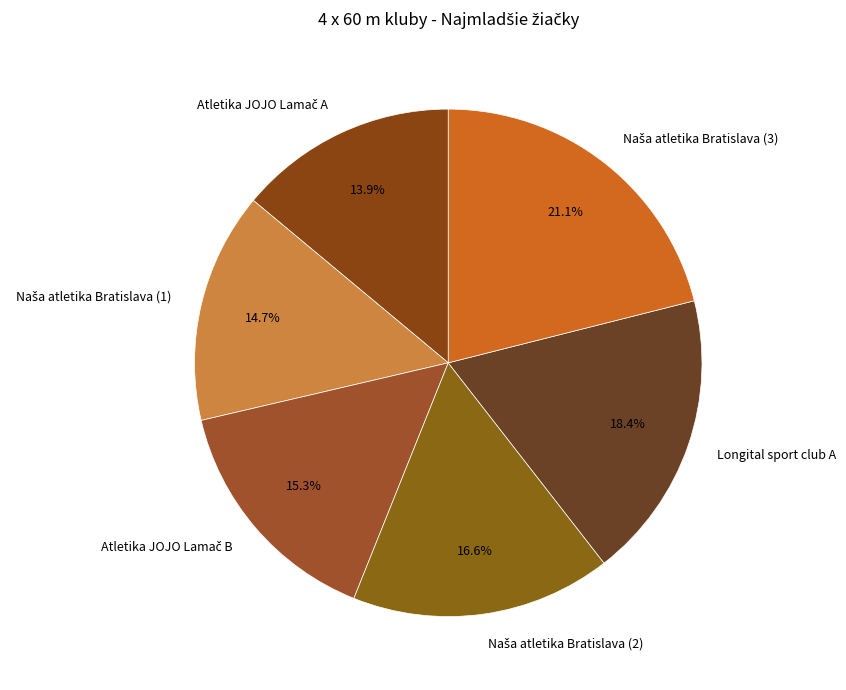

Is there a majority slice in this chart?

No